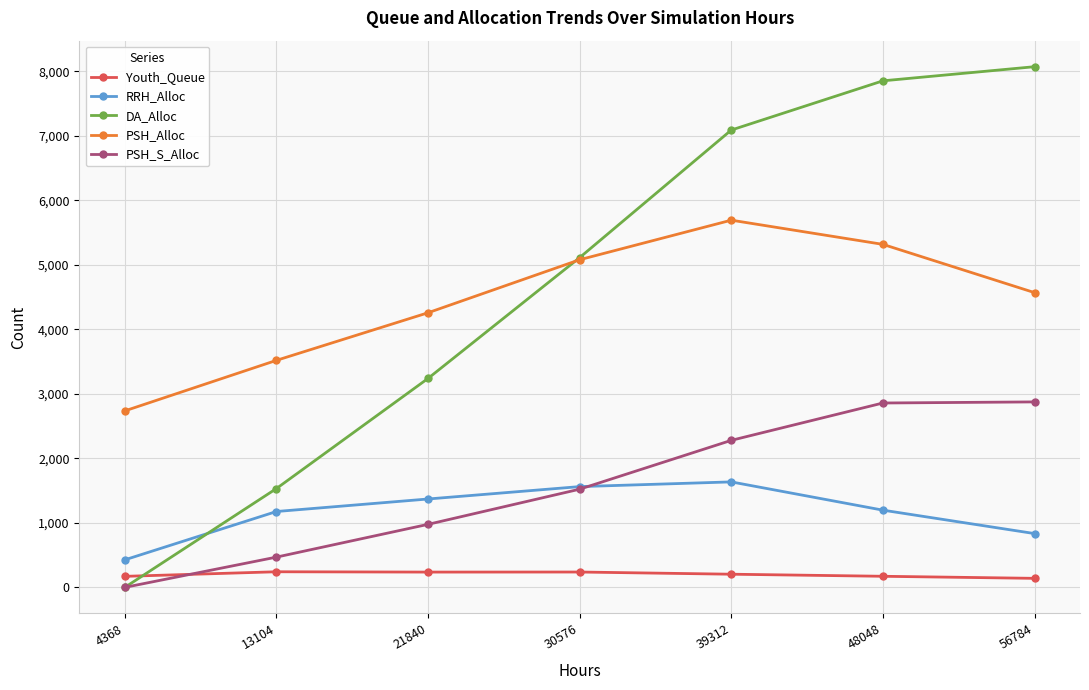

How many distinct data groups are displayed?

5